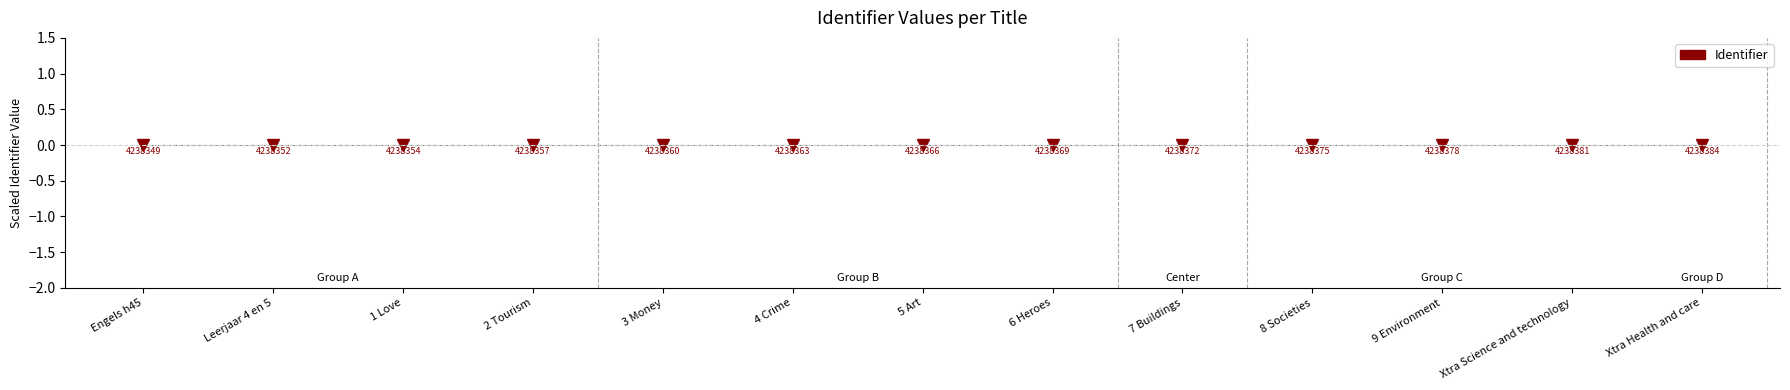

The value at Xtra Health and care is 0.0. True or false?

False